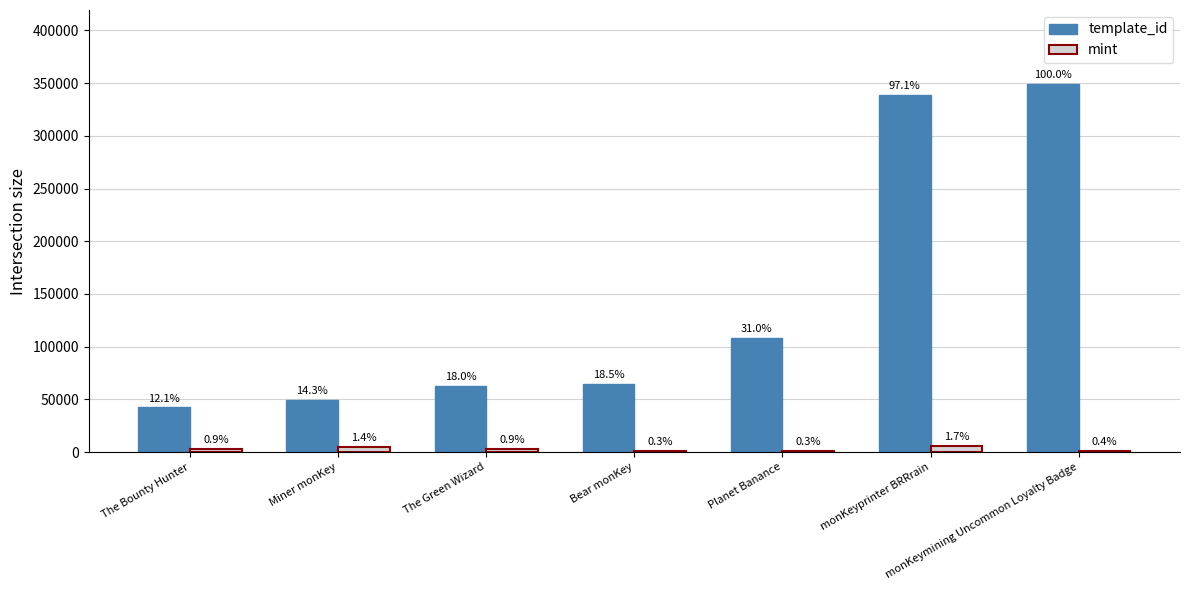

What are all the series names shown in the legend?

template_id, mint